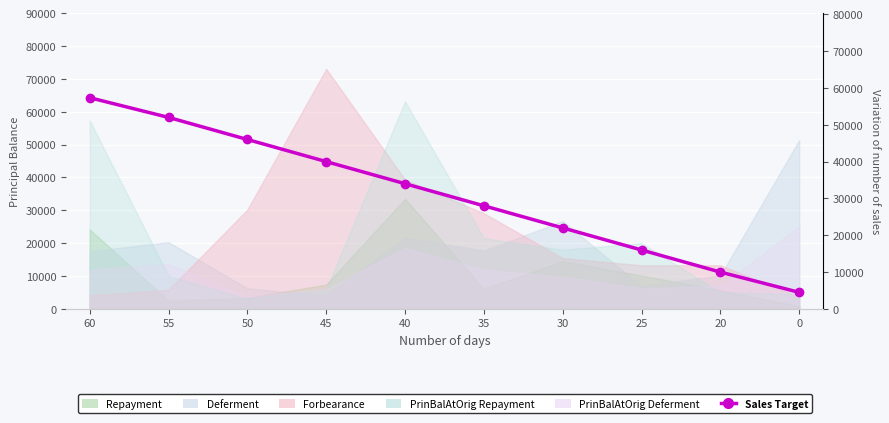

What is the difference between the values at 25 and 35?

12000